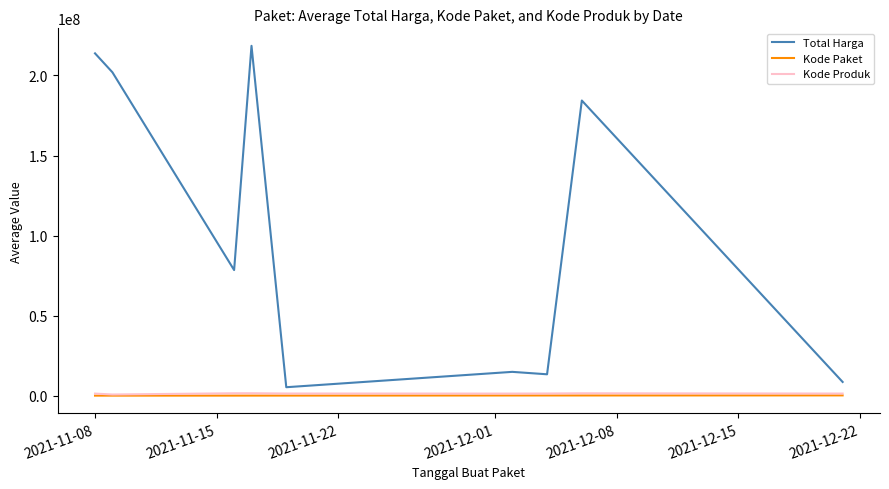

True or false: Total Harga and Kode Paket cross at least once.

False